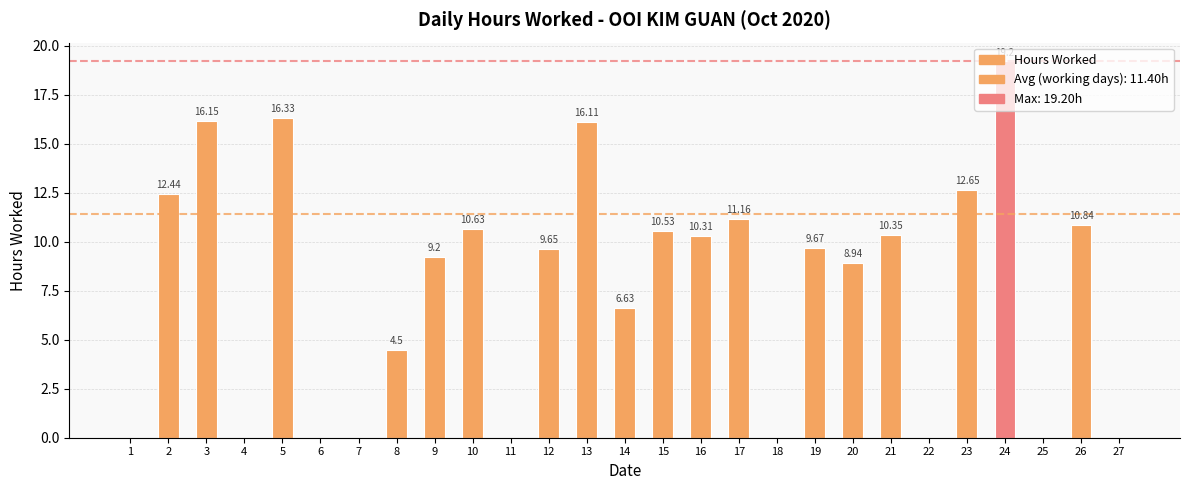

What is the change in value from 4 to 19?

+9.7